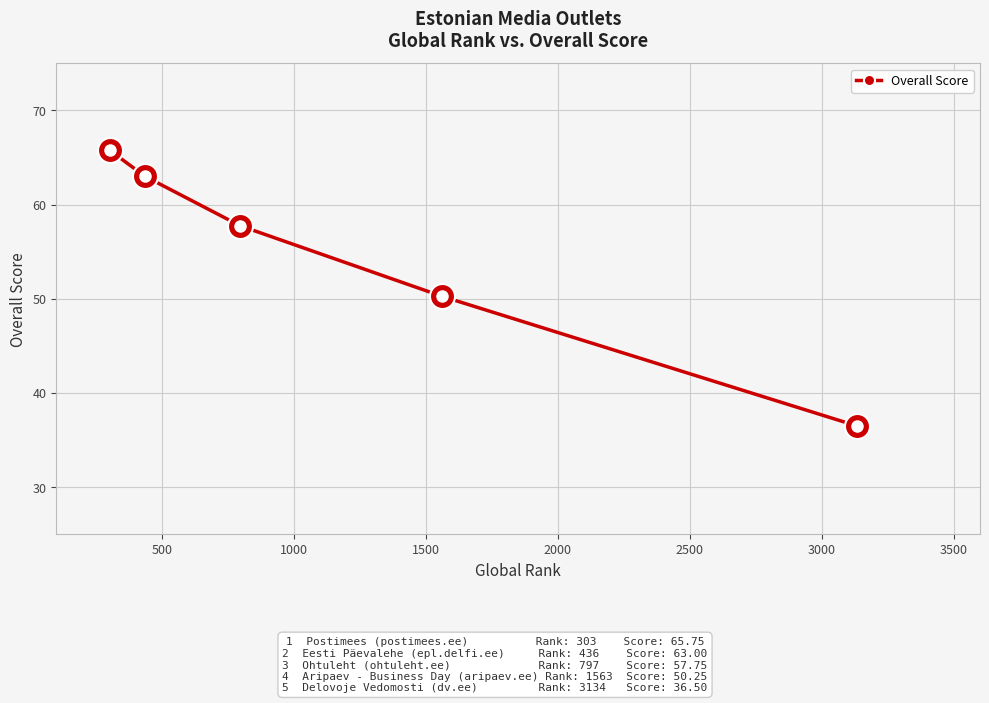

What is the value of the 5th point from the left?

36.5